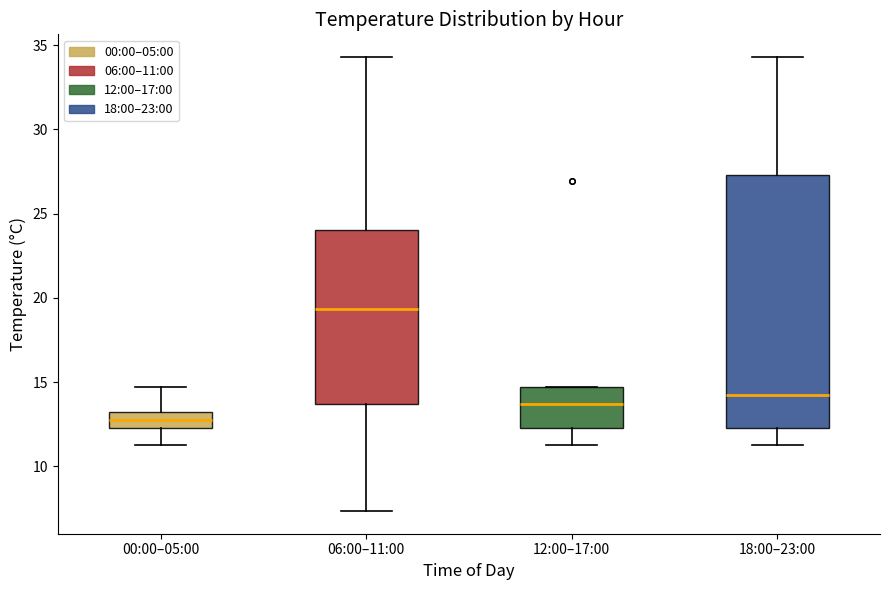

Which box is the tallest, from its lower edge to its upper edge?

18:00–23:00